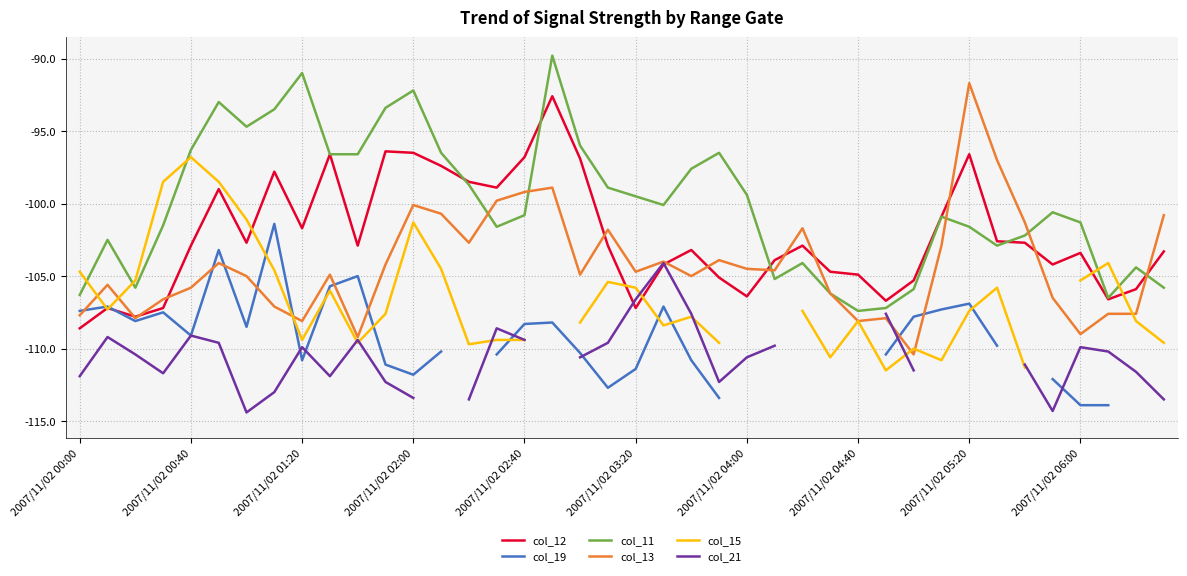

How many data points in col_11 are above -100?

18